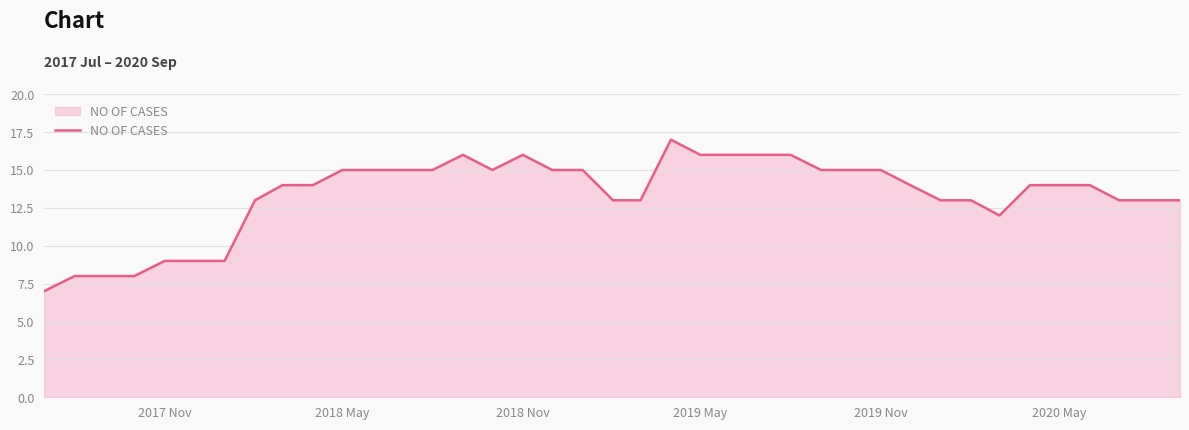

Reading right to left, what are all the values shown in this chart?

13	13	13	14	14	14	12	13	13	14	15	15	15	16	16	16	16	17	13	13	15	15	16	15	16	15	15	15	15	14	14	13	9	9	9	8	8	8	7